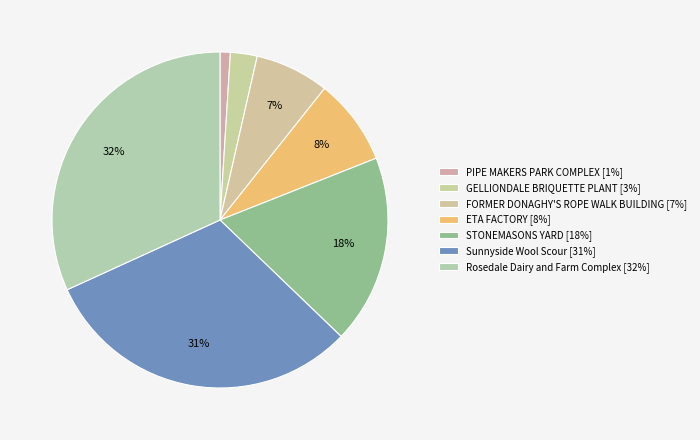

Count the number of slices in the pie.

7